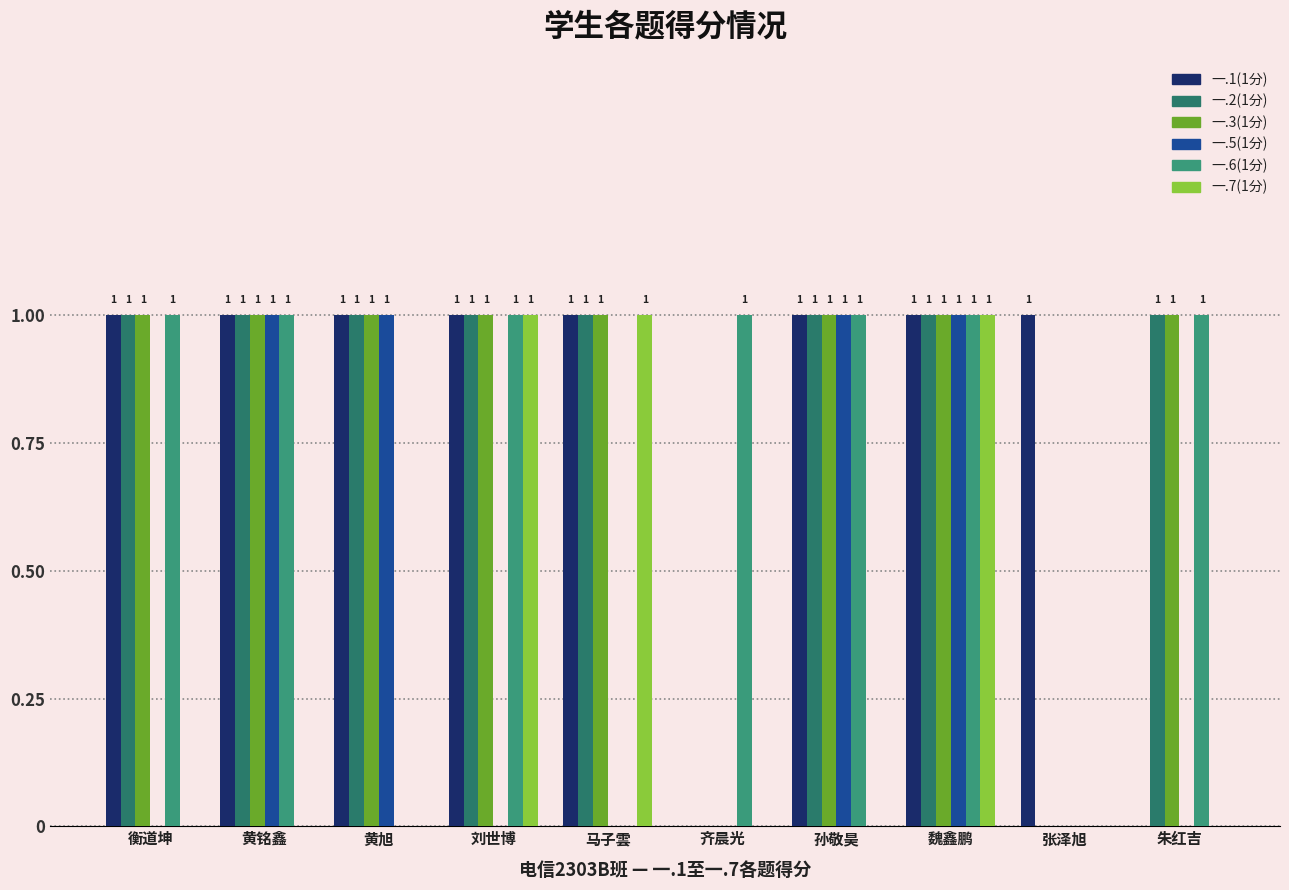

At which label is 一.1(1分) closest to 0?

齐晨光